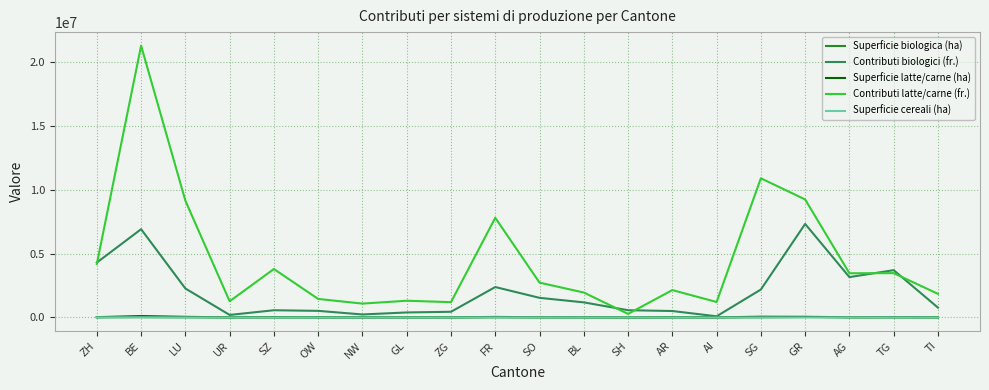

What is the difference between the Superficie cereali (ha) values at AR and OW?

1